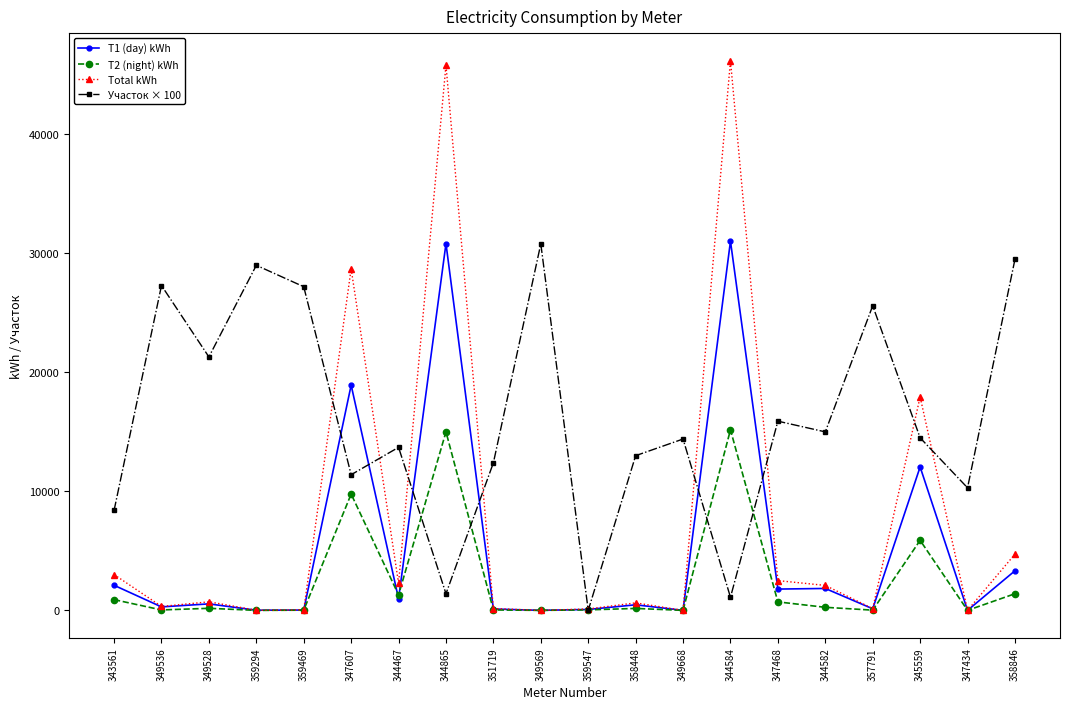

Which series changed the most between 349569 and 347468?

Участок × 100